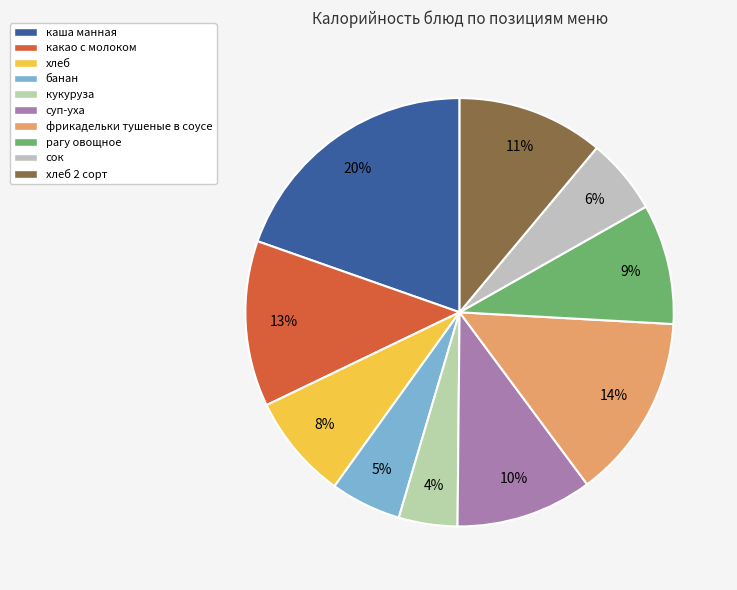

Rank the categories by value from highest to lowest.

каша манная, фрикадельки тушеные в соусе, какао с молоком, хлеб 2 сорт, суп-уха, рагу овощное, хлеб, сок, банан, кукуруза